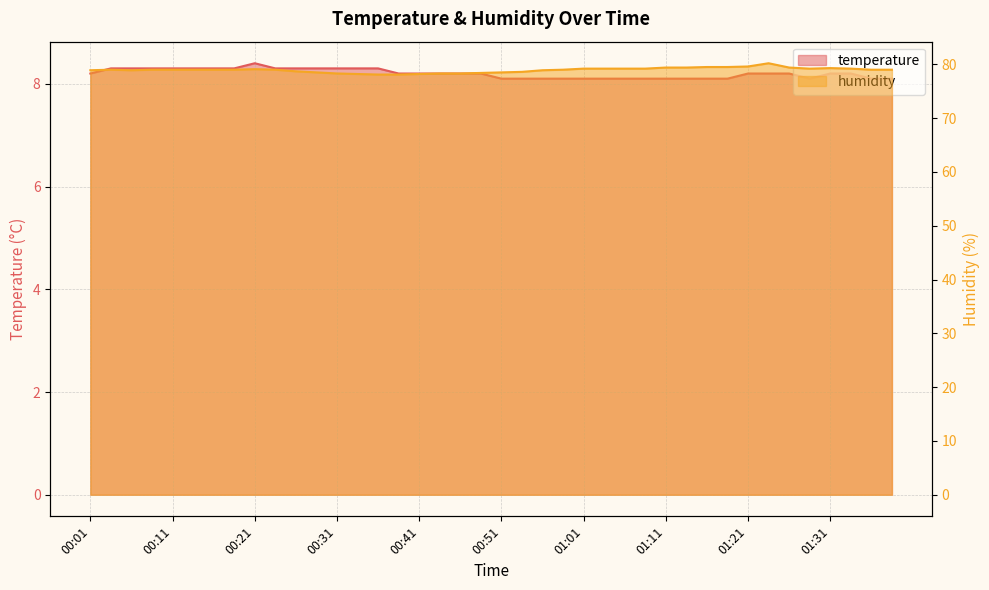

What is the sum of the humidity values at 00:44 and 01:09?

157.5